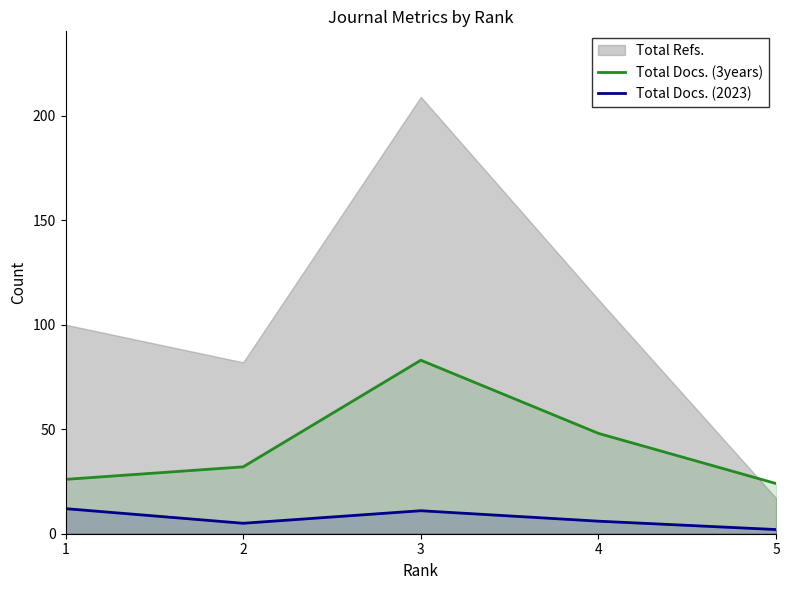

How many lines are shown in the chart?

2